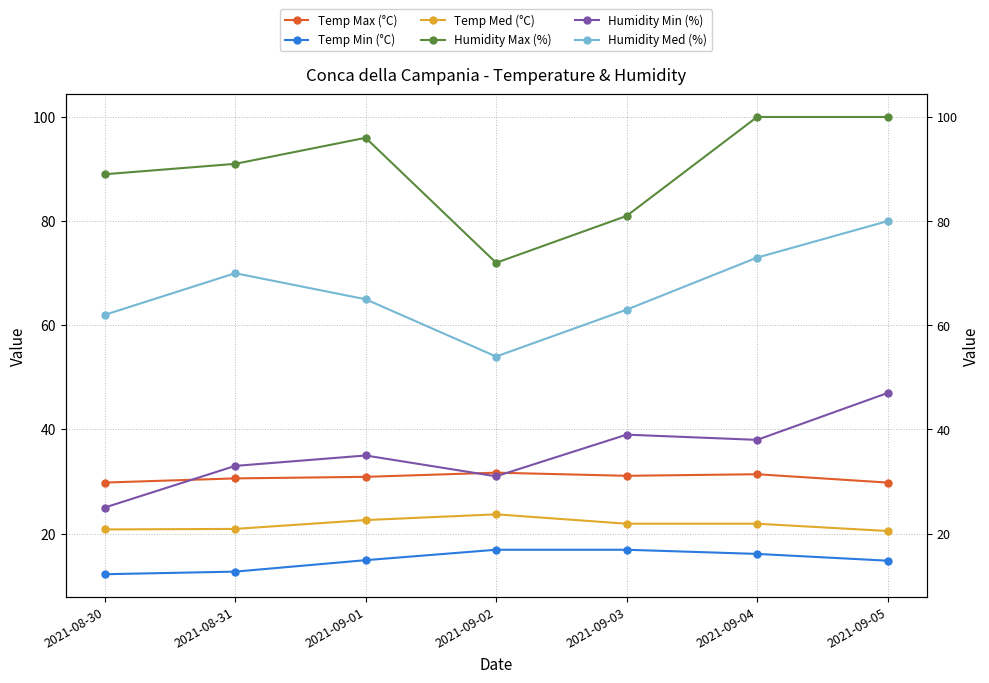

True or false: Humidity Min (%) has a value of 7.2 at 2021-08-30.

False